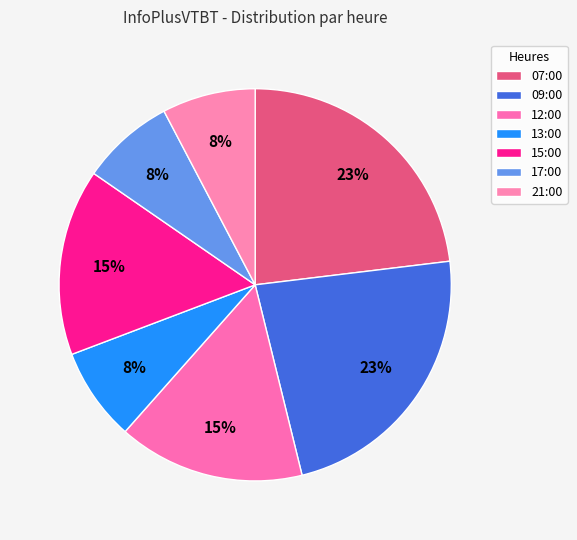

How many slices are in this pie chart?

7